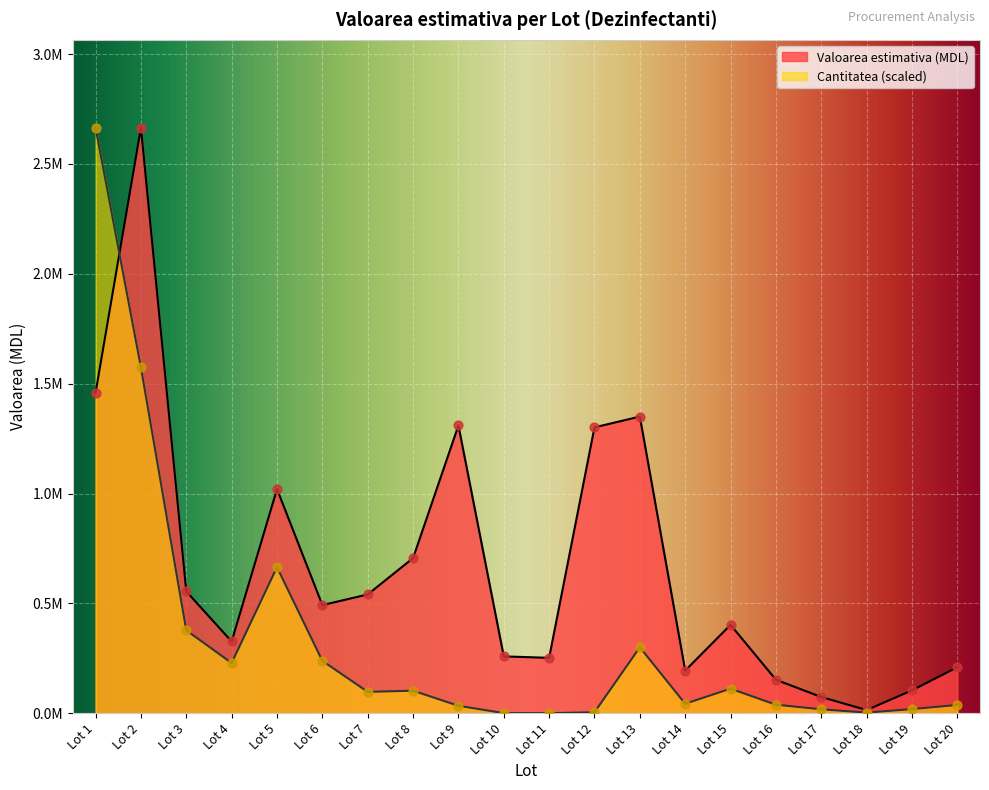

Which series has the largest total across all categories?

Valoarea estimativa (MDL)